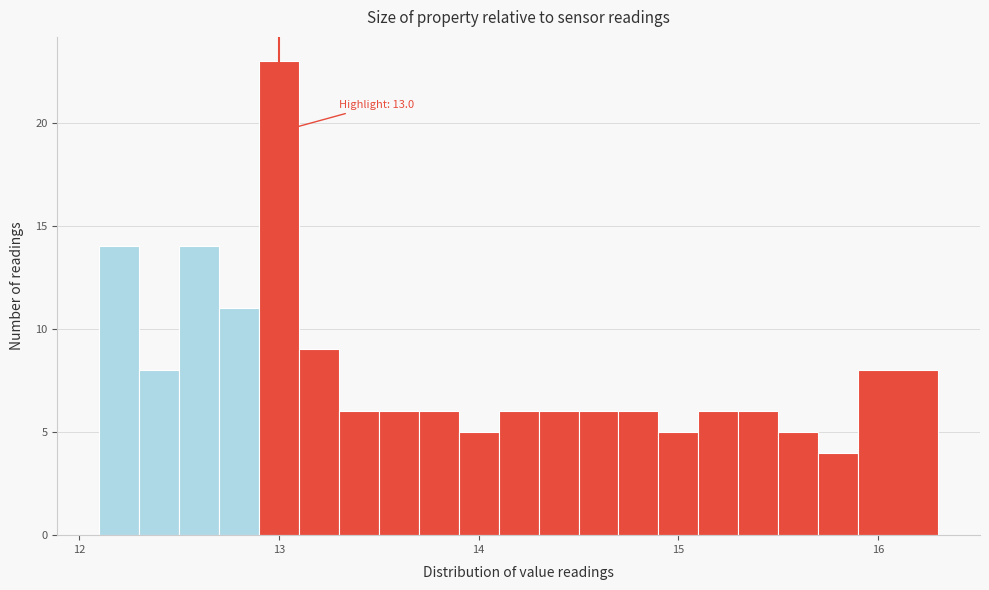

Read against the x-axis, roughly where is the centre of the tallest bar?

13.0